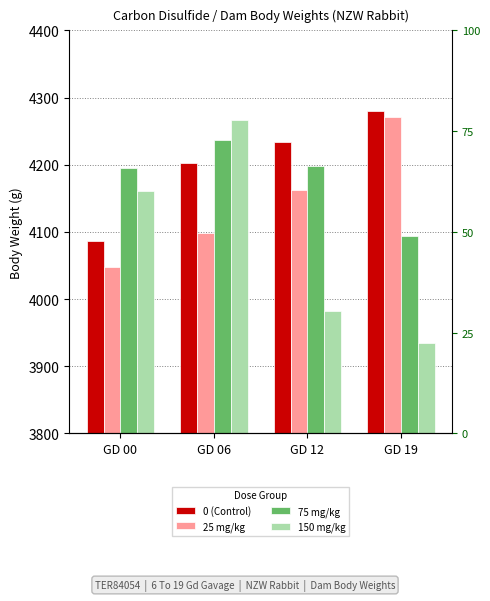

How many bars are there in each group?

4